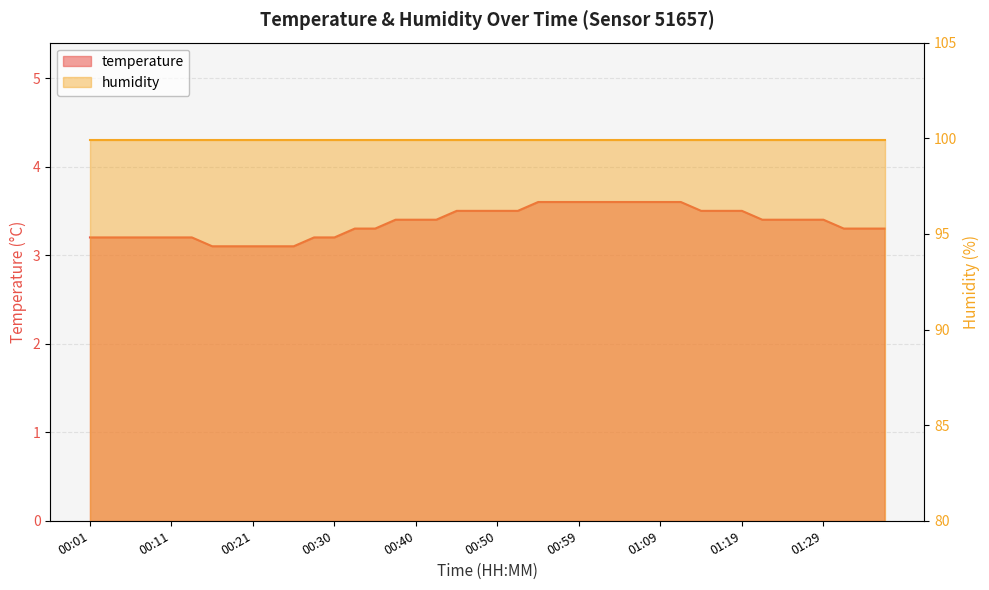

Reading right to left, extract all data points from this chart.

01:36=3.3	01:33=3.3	01:31=3.3	01:29=3.4	01:26=3.4	01:24=3.4	01:21=3.4	01:19=3.5	01:16=3.5	01:14=3.5	01:12=3.6	01:09=3.6	01:07=3.6	01:04=3.6	01:02=3.6	00:59=3.6	00:57=3.6	00:55=3.6	00:52=3.5	00:50=3.5	00:47=3.5	00:45=3.5	00:42=3.4	00:40=3.4	00:38=3.4	00:35=3.3	00:33=3.3	00:30=3.2	00:28=3.2	00:25=3.1	00:23=3.1	00:21=3.1	00:18=3.1	00:16=3.1	00:13=3.2	00:11=3.2	00:08=3.2	00:06=3.2	00:03=3.2	00:01=3.2